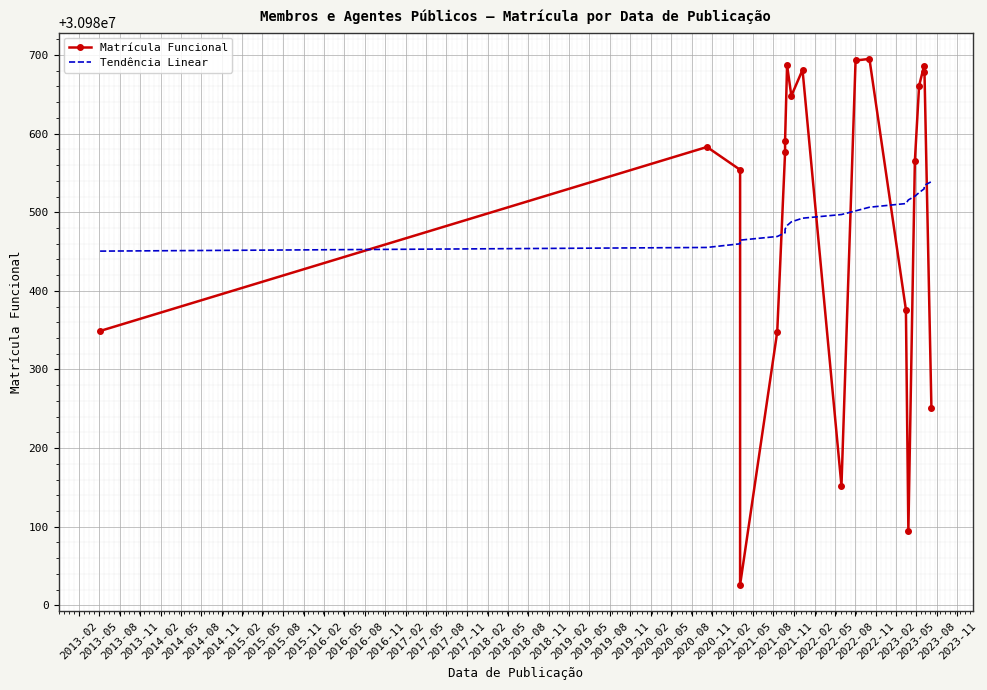

How many data points in Tendência Linear are above 30980497?

10